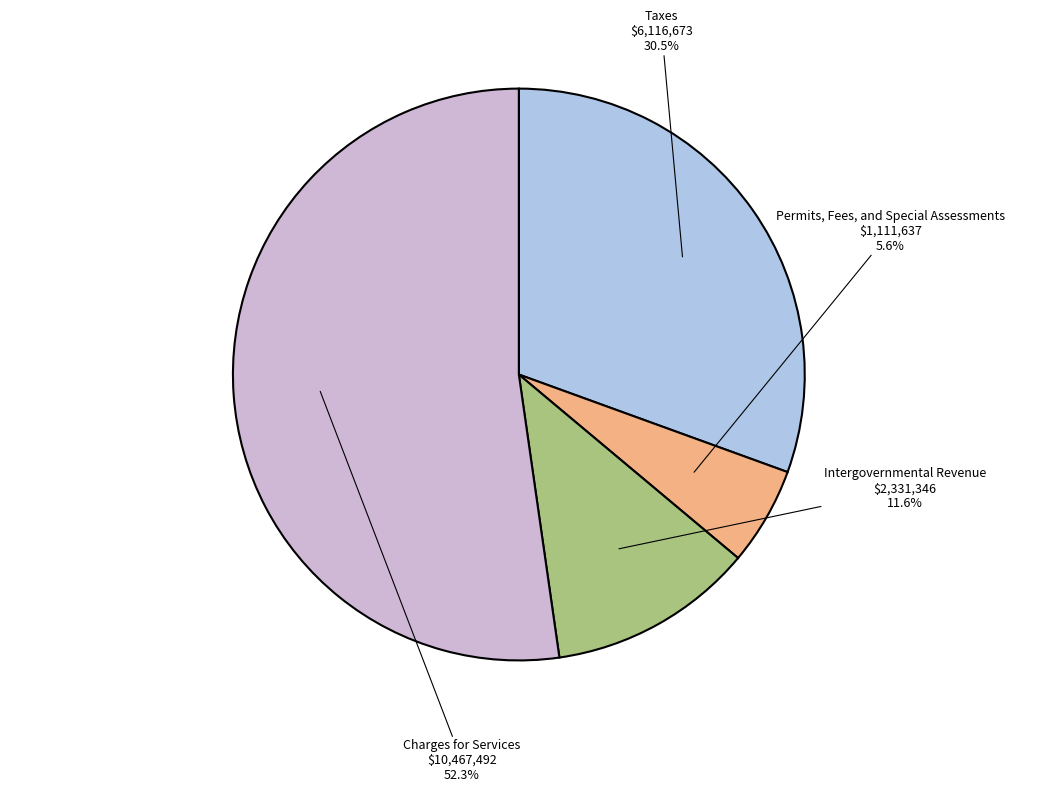

Does any single category account for the majority?

Yes